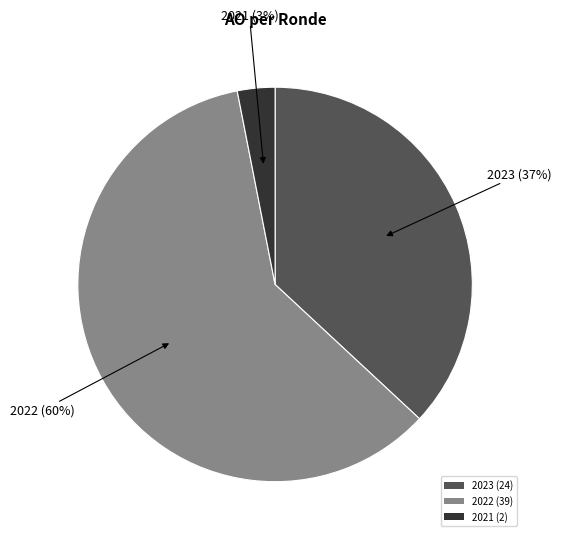

Which slice is the largest?

2022 (39)